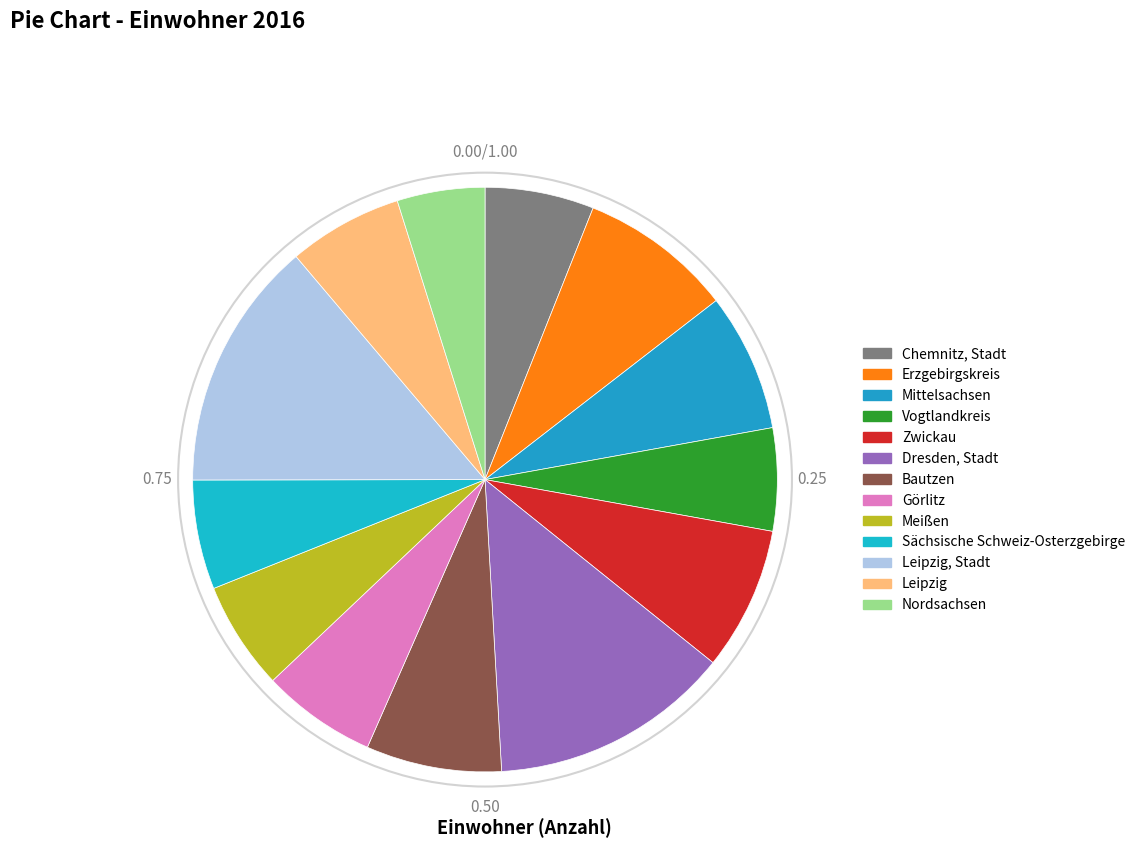

Count the number of slices in the pie.

13